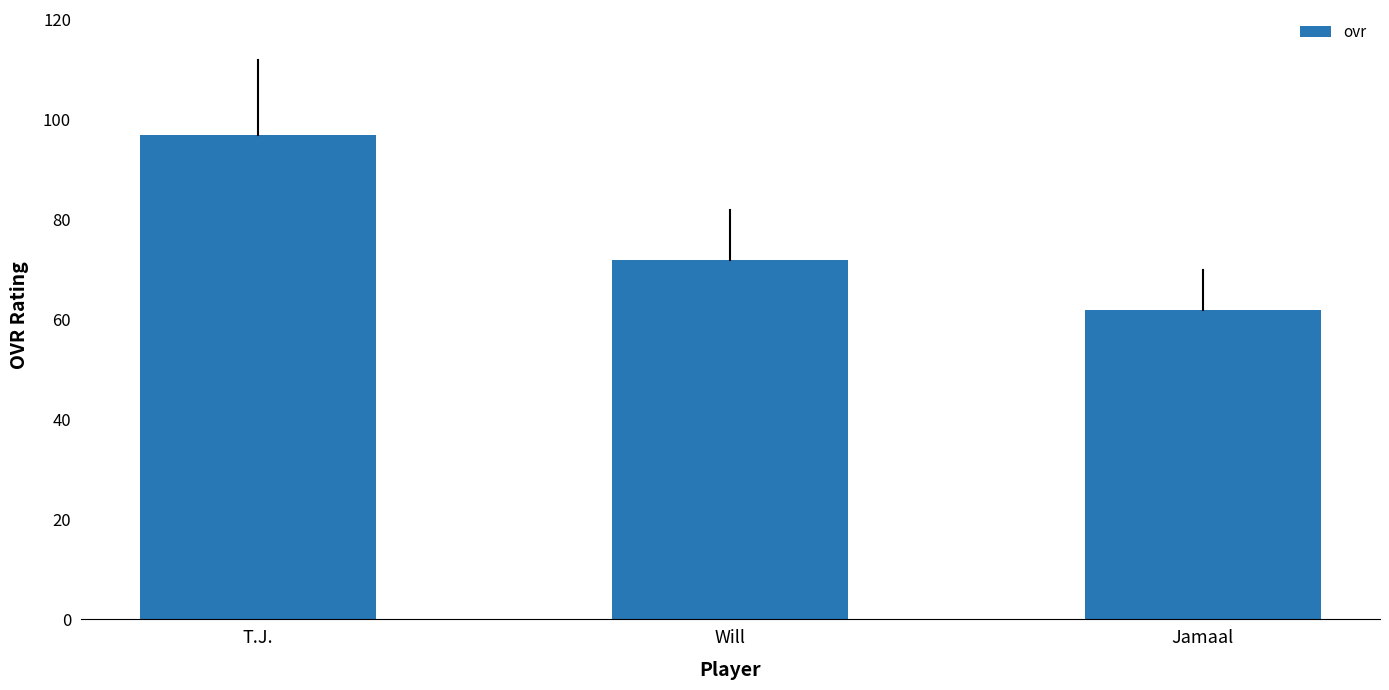

What position from the right is T.J.?

3